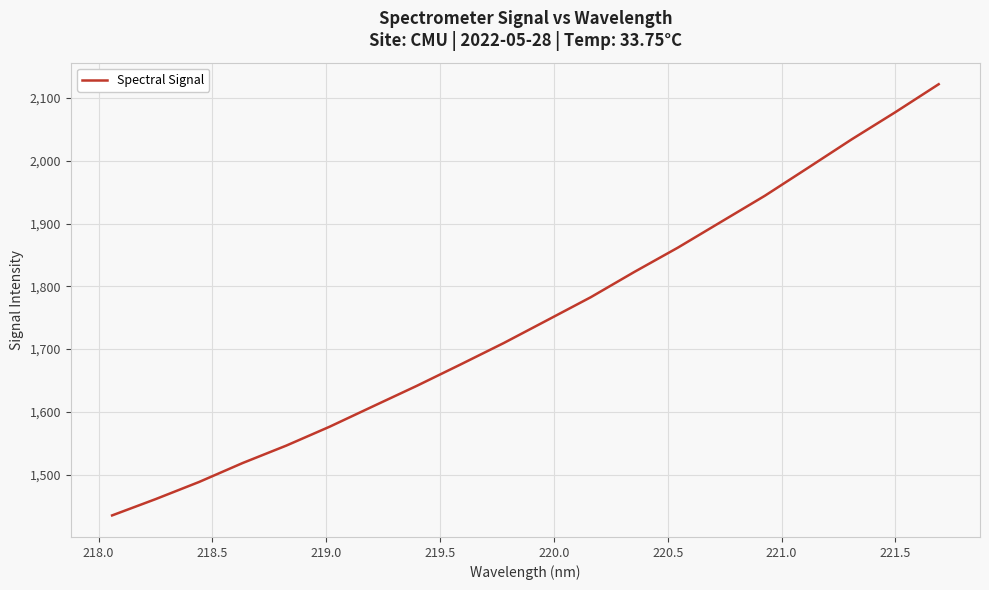

What is the smallest value displayed?

1435.1